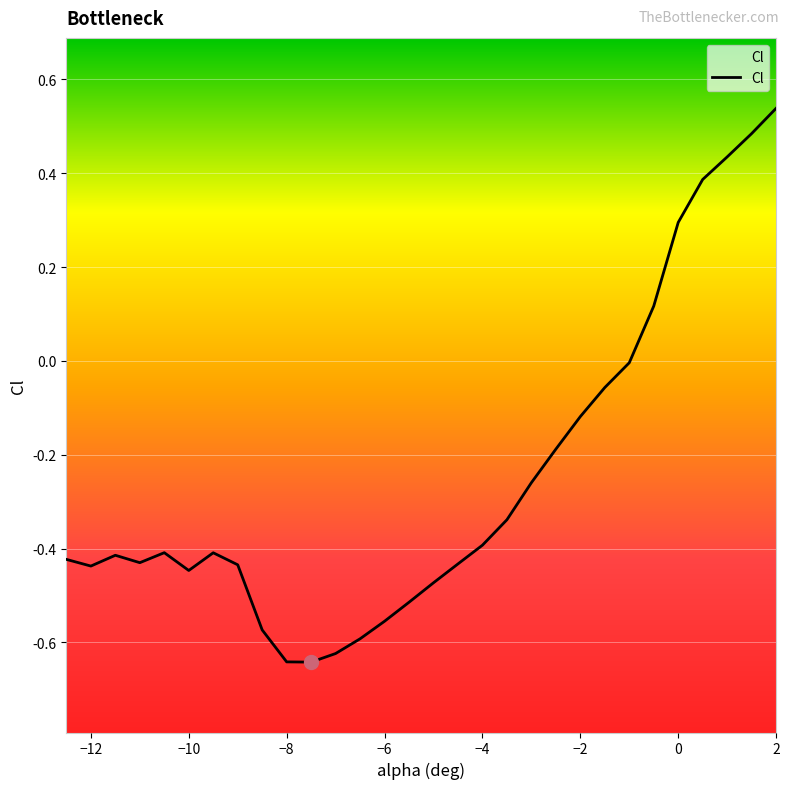

What is the difference between the second highest and second lowest values?

1.1